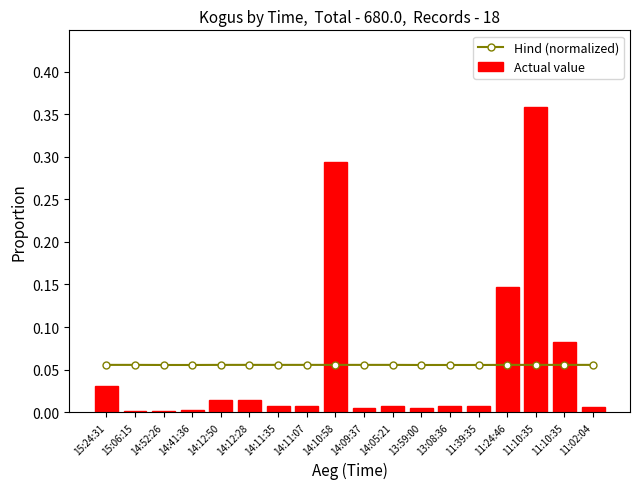

What is the label of the 6th bar from the right?

13:08:36